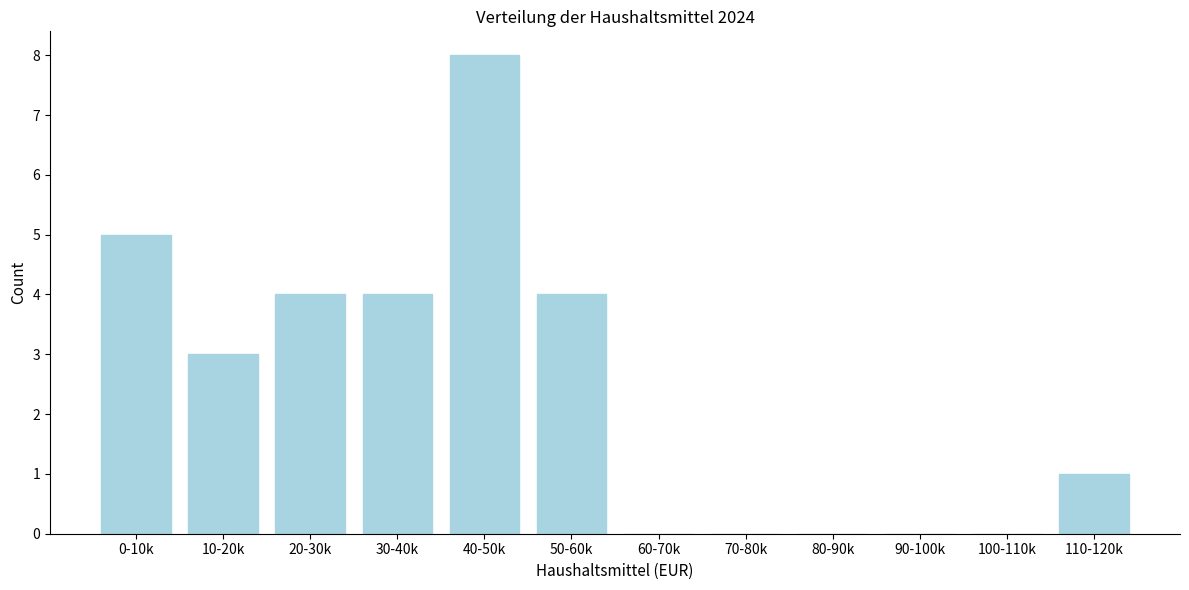

Reading left to right, list all the values displayed in this chart.

0-10k=5	10-20k=3	20-30k=4	30-40k=4	40-50k=8	50-60k=4	60-70k=0	70-80k=0	80-90k=0	90-100k=0	100-110k=0	110-120k=1